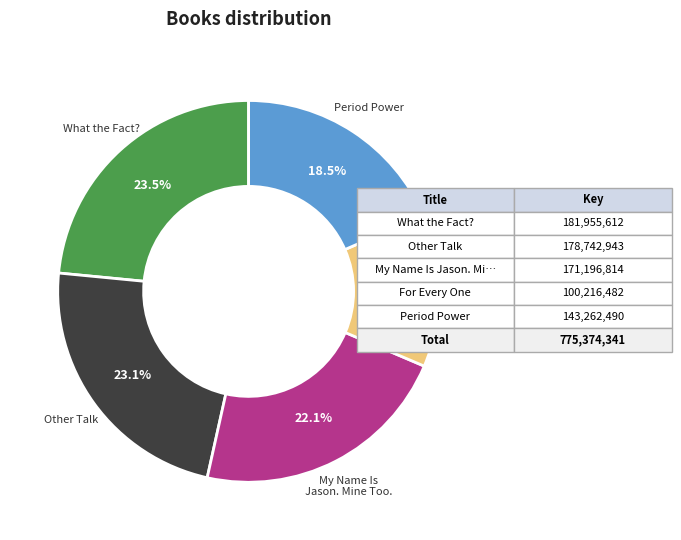

Does any single category account for the majority?

No